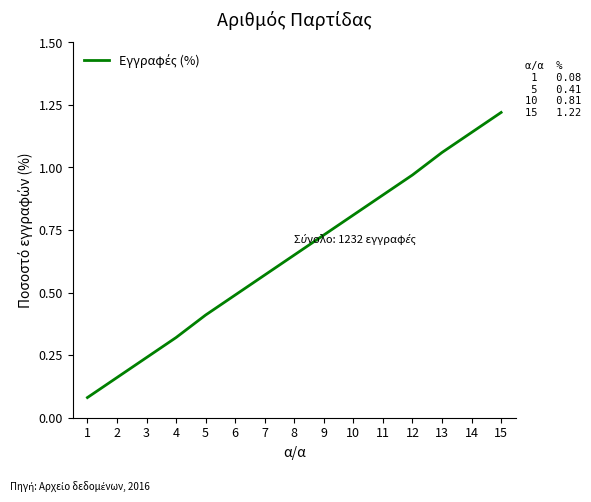

What is the sum of the values at 10 and 8?

1.5